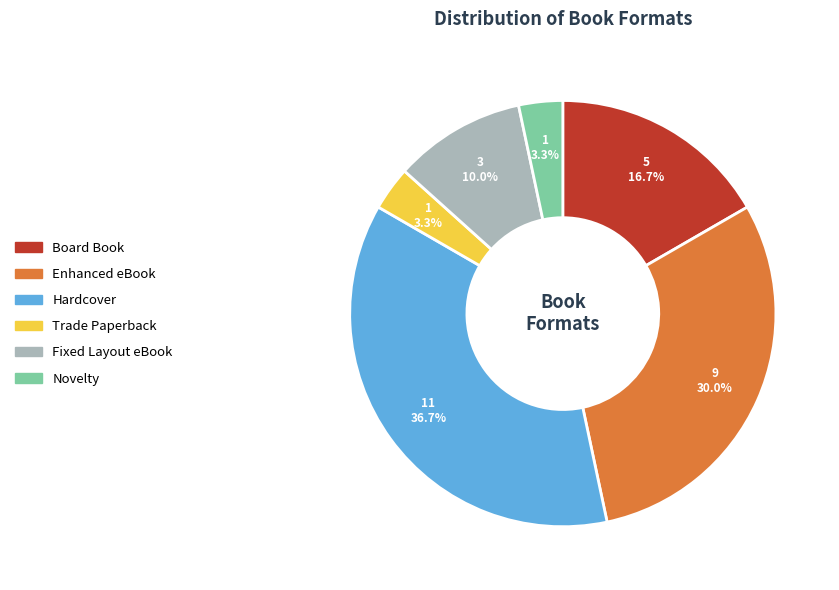

Is there any slice that represents more than half of the pie?

No